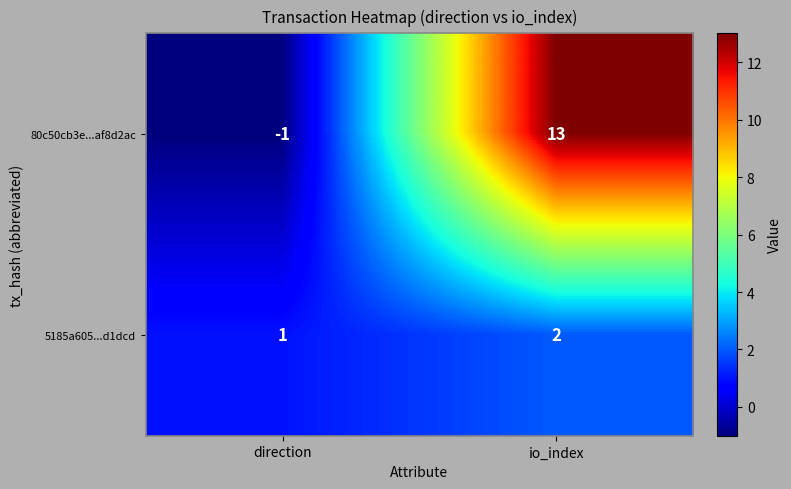

What is the average value of the 80c50cb3e...af8d2ac series?

6